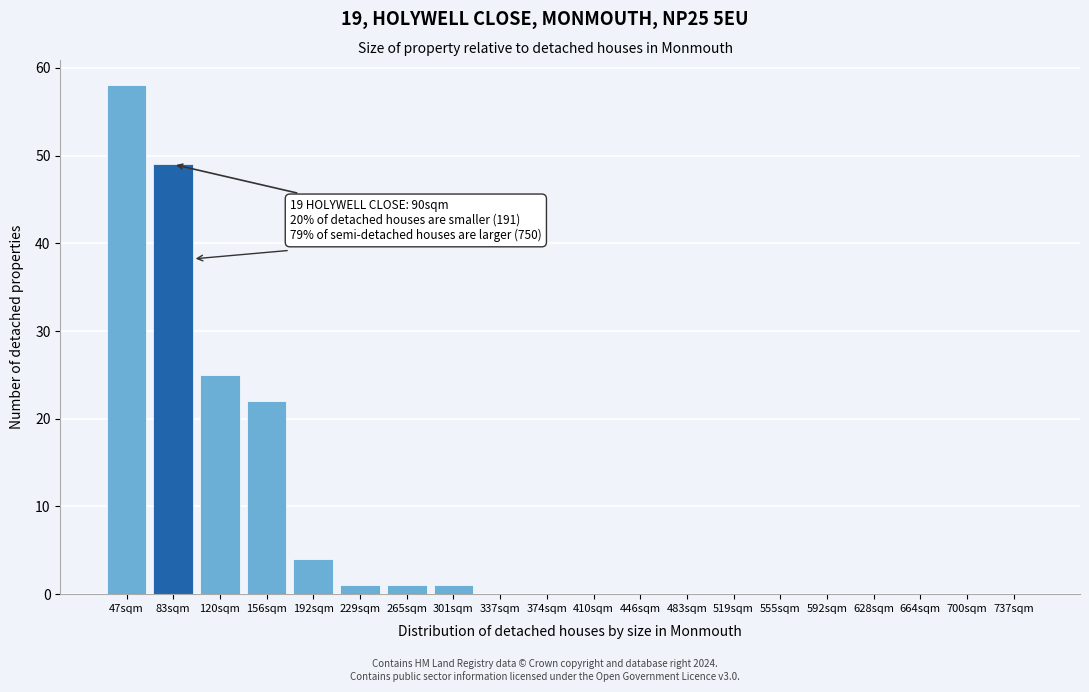

Reading left to right, extract all data points from this chart.

47sqm=58	83sqm=49	120sqm=25	156sqm=22	192sqm=4	229sqm=1	265sqm=1	301sqm=1	337sqm=0	374sqm=0	410sqm=0	446sqm=0	483sqm=0	519sqm=0	555sqm=0	592sqm=0	628sqm=0	664sqm=0	700sqm=0	737sqm=0